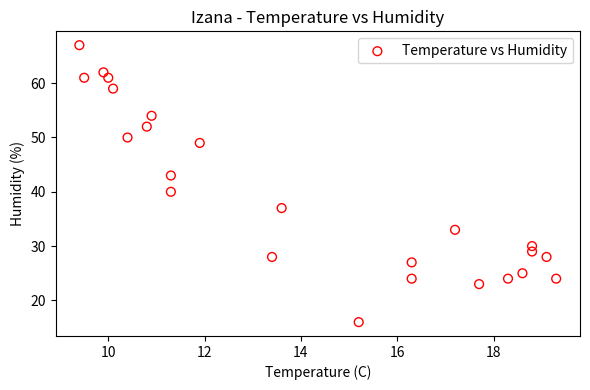

What is the range of Y values (max minus min)?

51